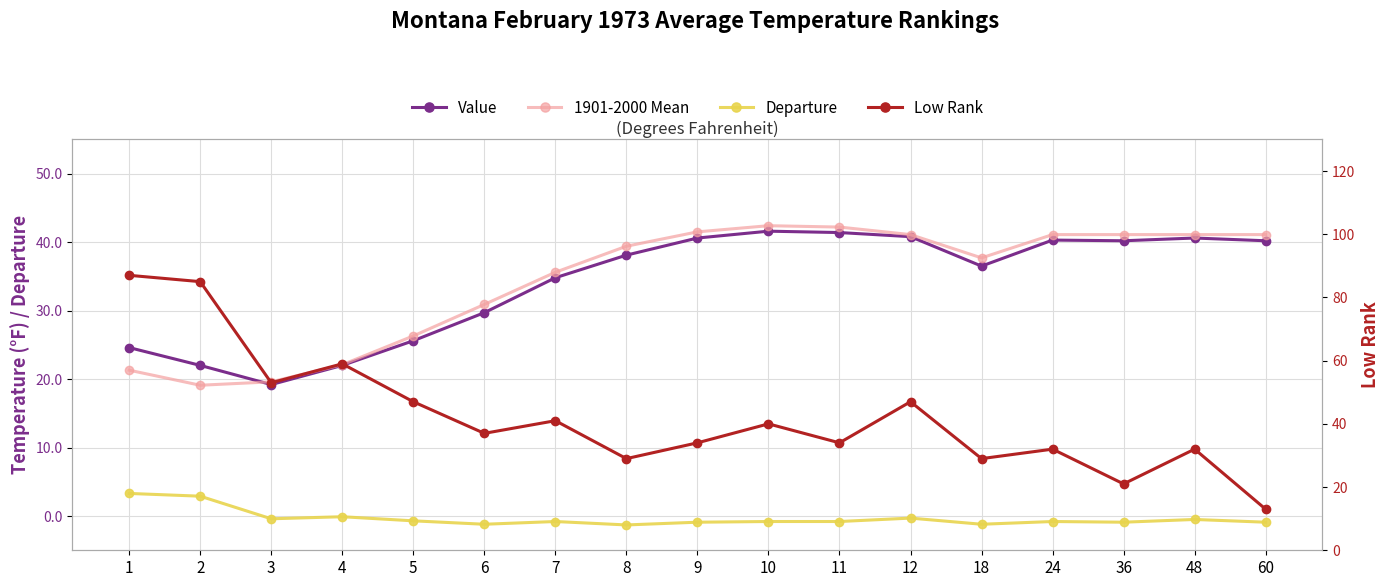

How many values in the Low Rank series exceed 37?

8